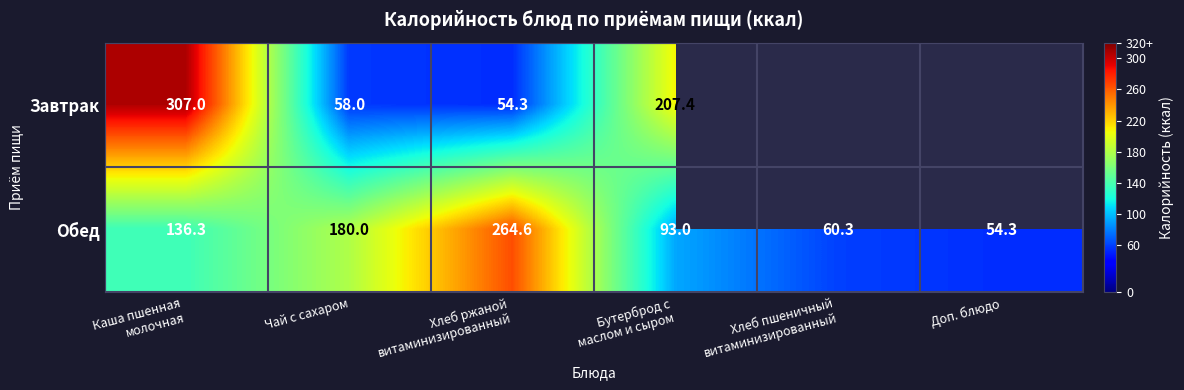

Count the number of data series in this chart.

2